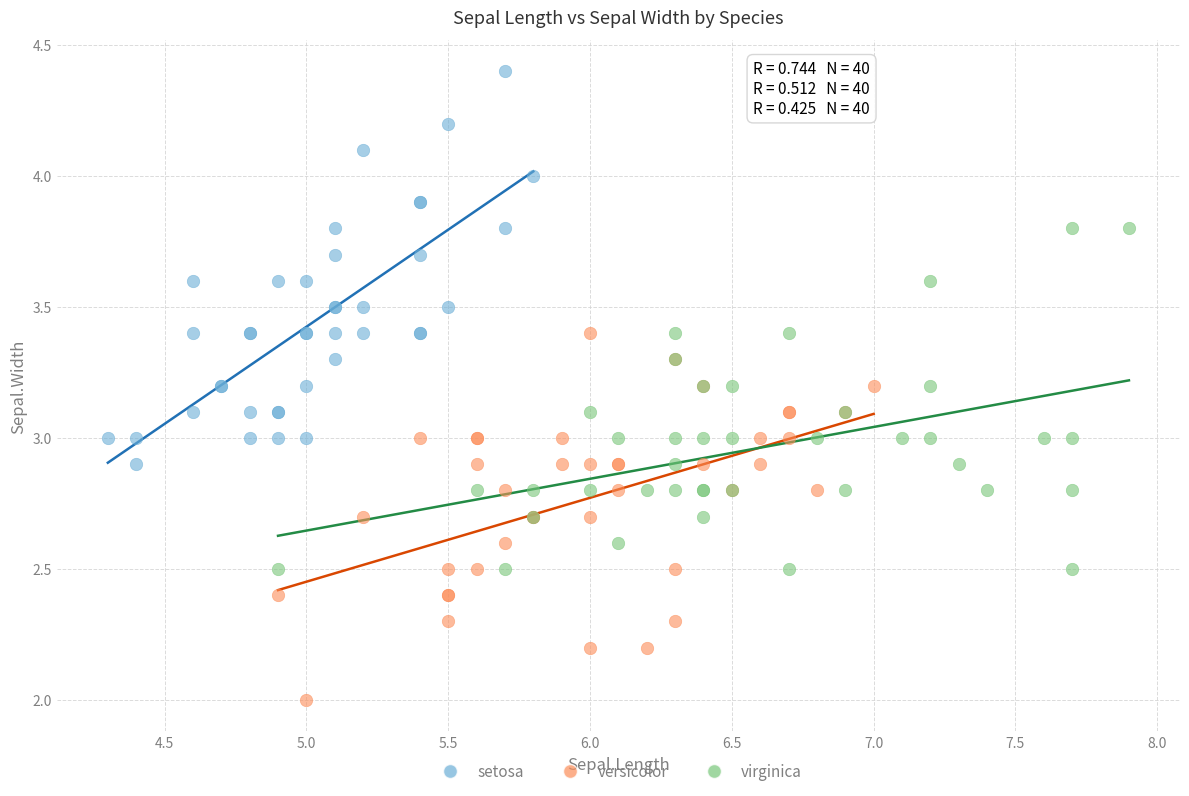

Which series has the largest Y range (max minus min)?

setosa